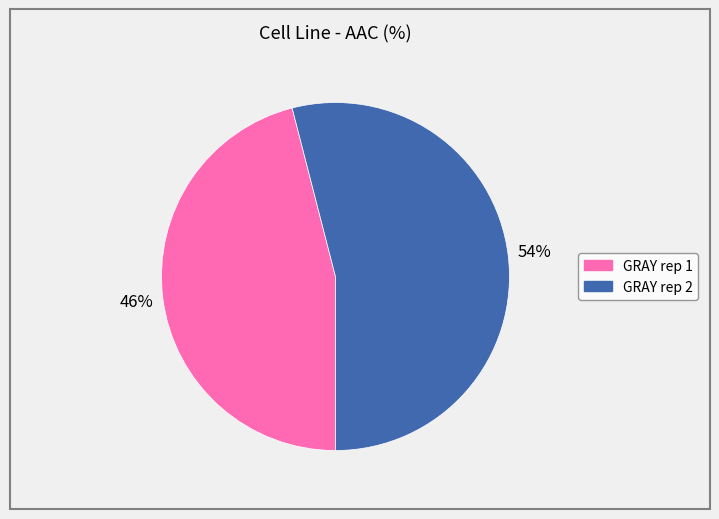

To the nearest percent, what is the average slice percentage?

50%